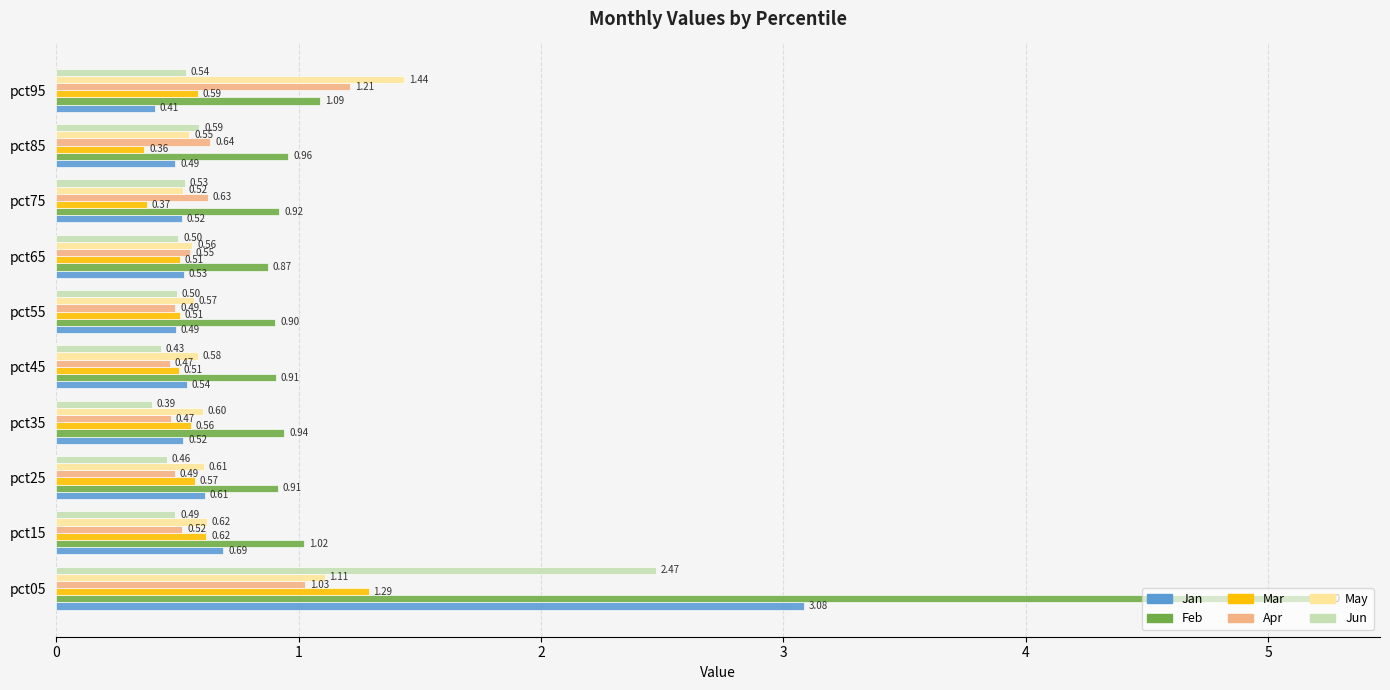

Which series has the largest total across all categories?

Feb